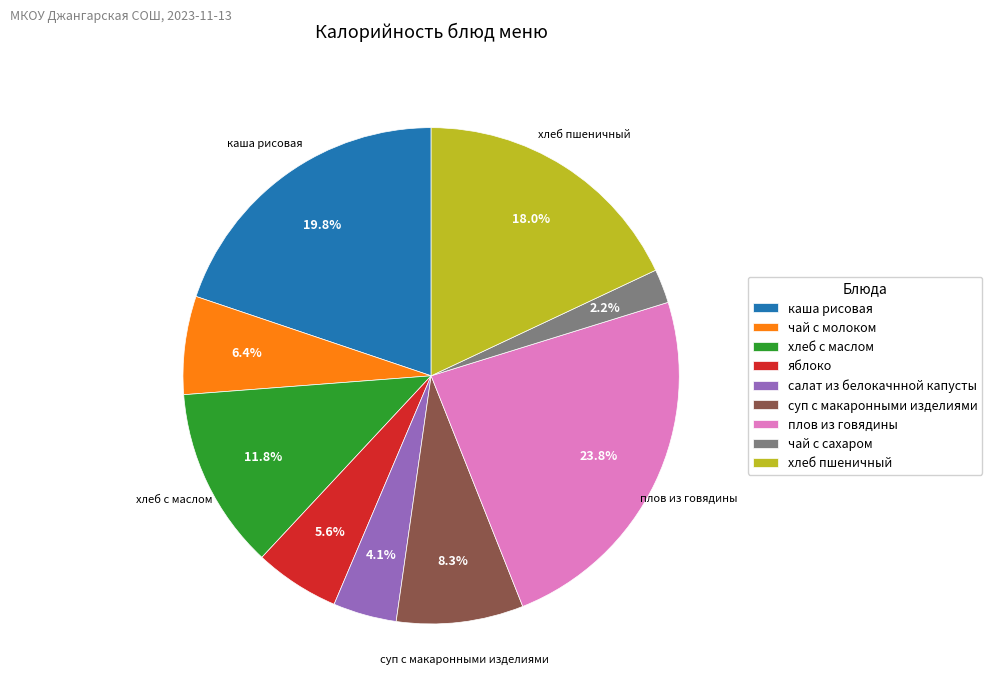

How many slices are in this pie chart?

9